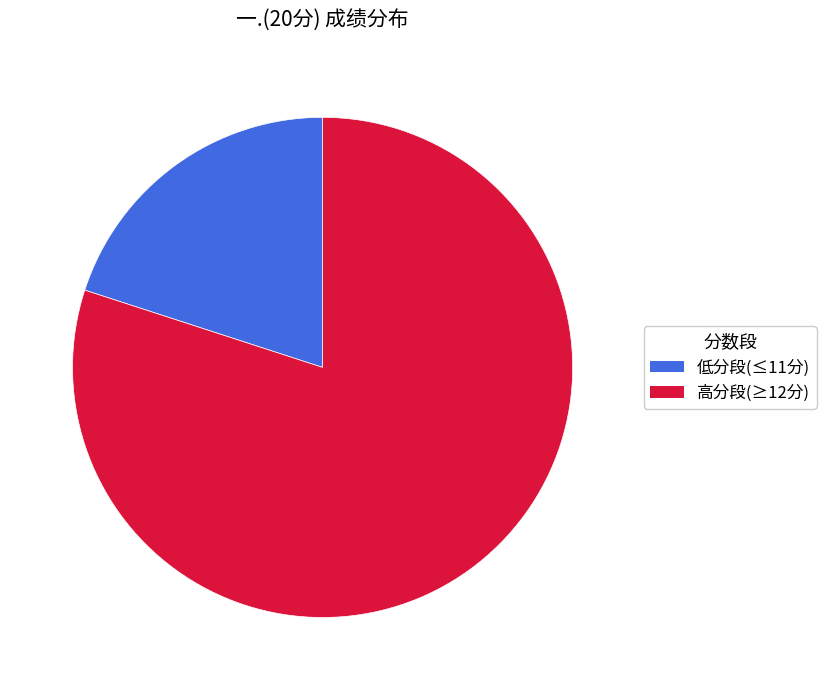

Does any single category account for the majority?

Yes